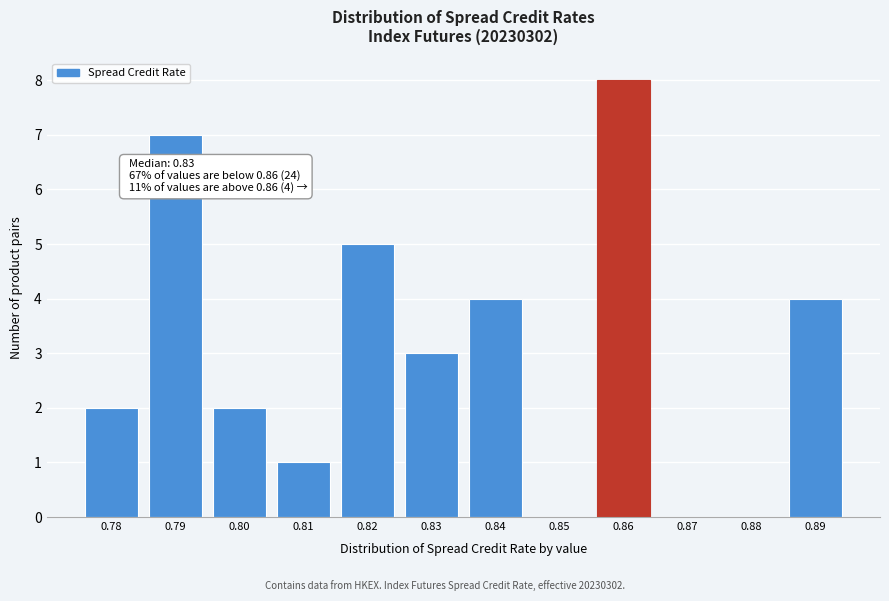

Which range on the x-axis has the tallest bar?

0.855 to 0.865